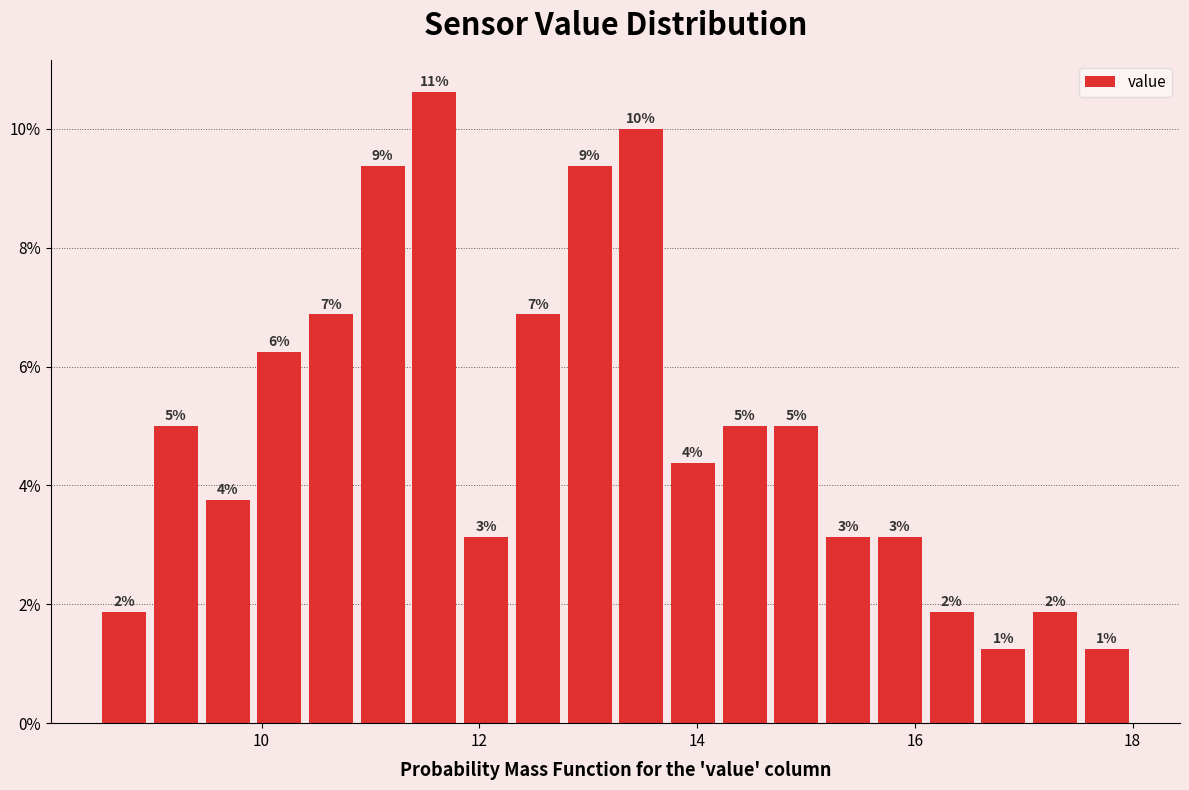

Around what value on the x-axis is the tallest bar? Give the approximate position of its centre, as read against the axis.

11.6